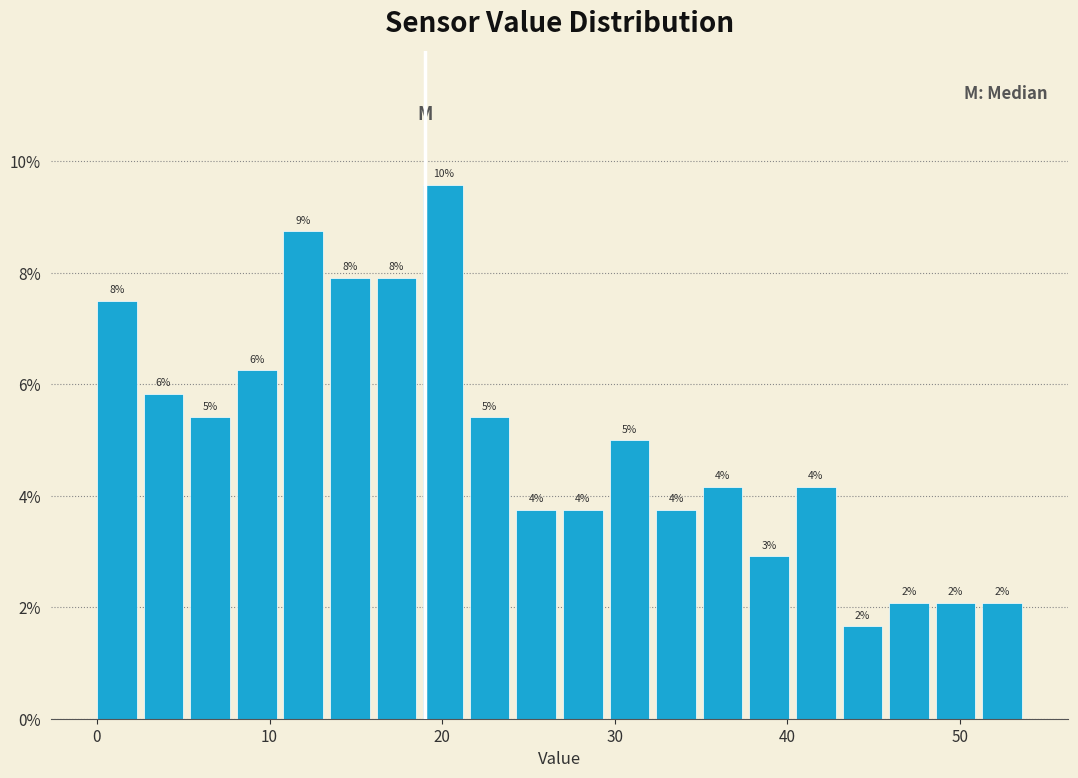

Read against the x-axis, roughly where is the centre of the tallest bar?

20